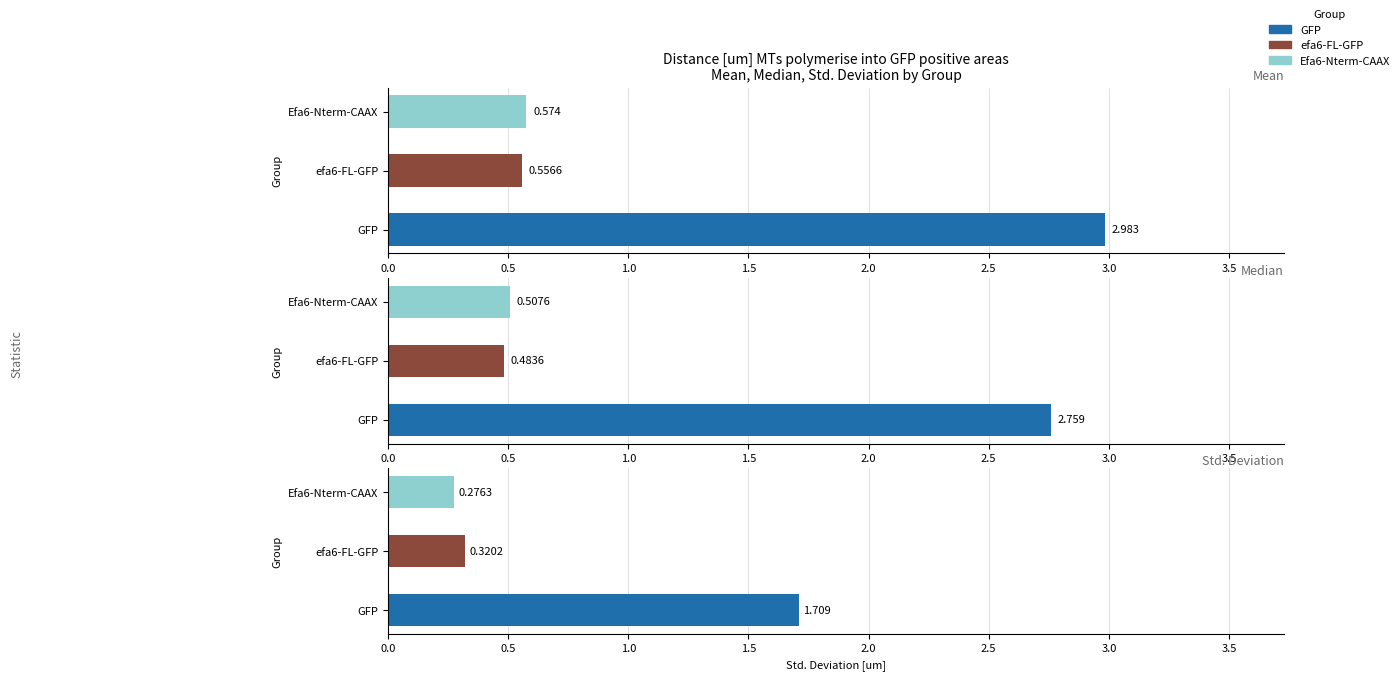

What position from the left is efa6-FL-GFP?

2